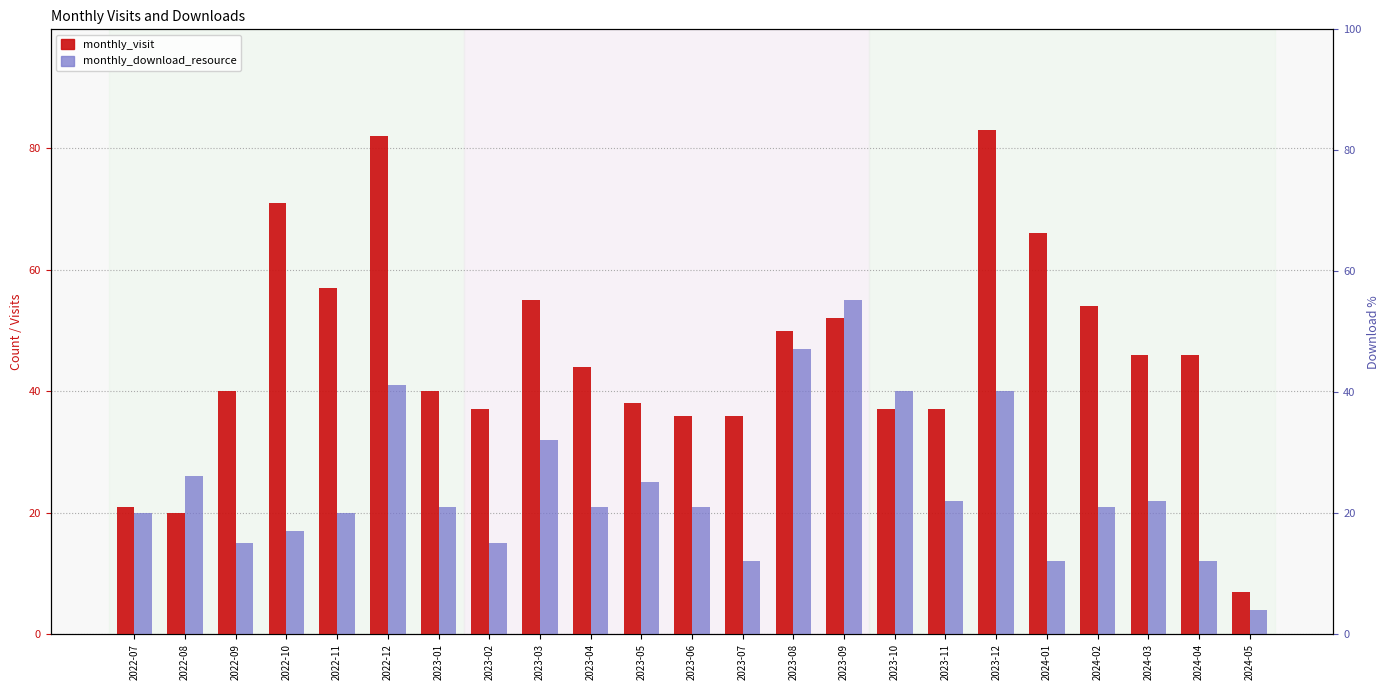

Reading right to left, what are all the values shown in this chart?

monthly_visit: 7	46	46	54	66	83	37	37	52	50	36	36	38	44	55	37	40	82	57	71	40	20	21
monthly_download_resource: 4	12	22	21	12	40	22	40	55	47	12	21	25	21	32	15	21	41	20	17	15	26	20